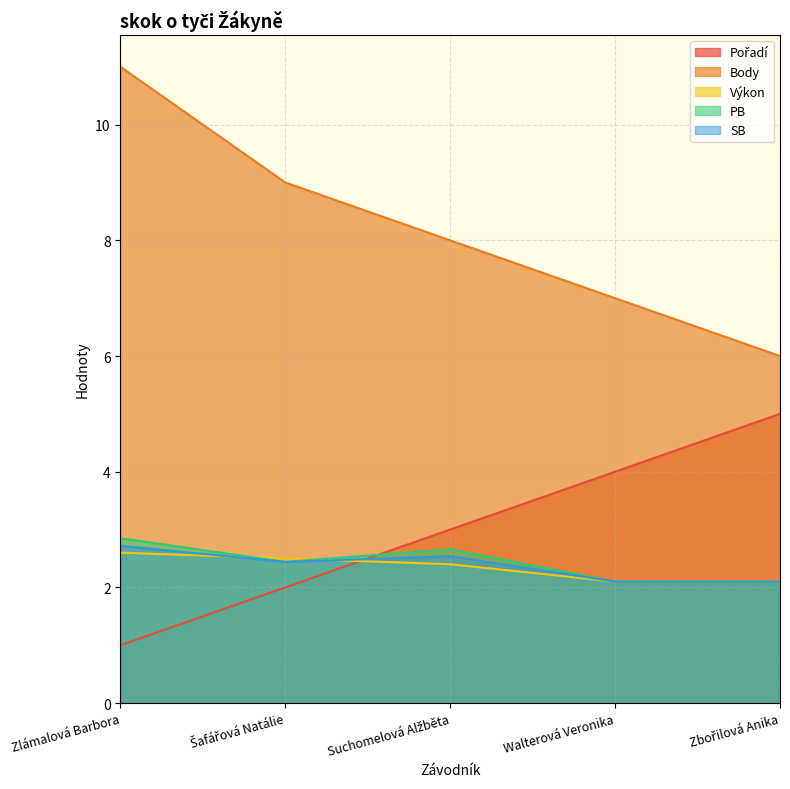

Which series ends up on top after the final intersection of Výkon and Pořadí?

Pořadí